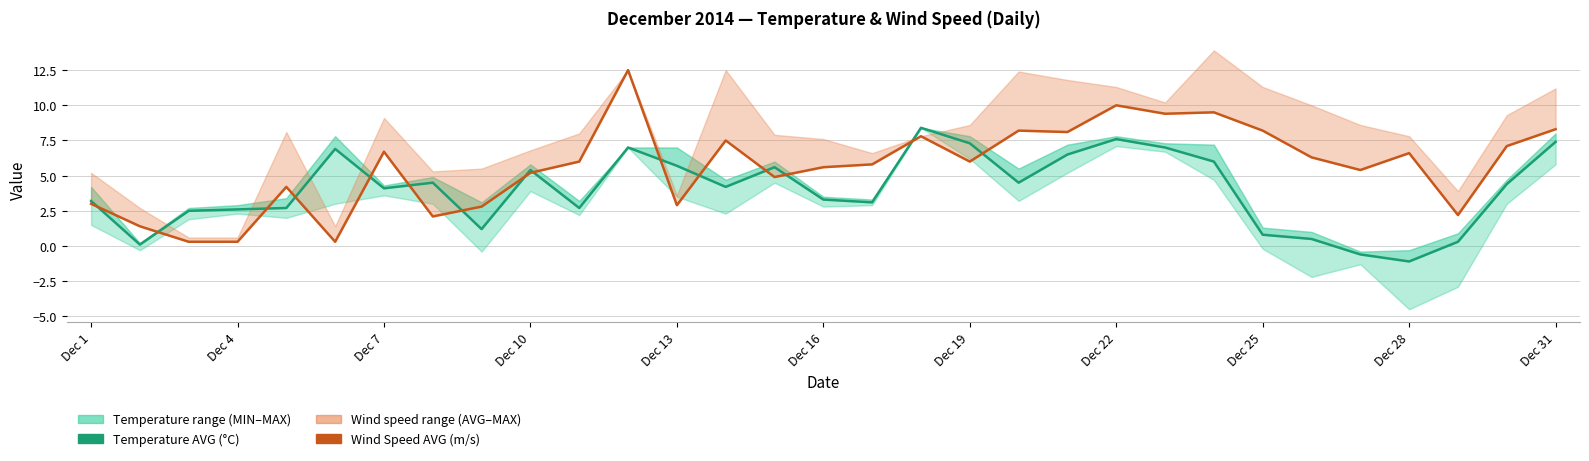

What is the highest value of the Temperature AVG (°C) series?

8.4